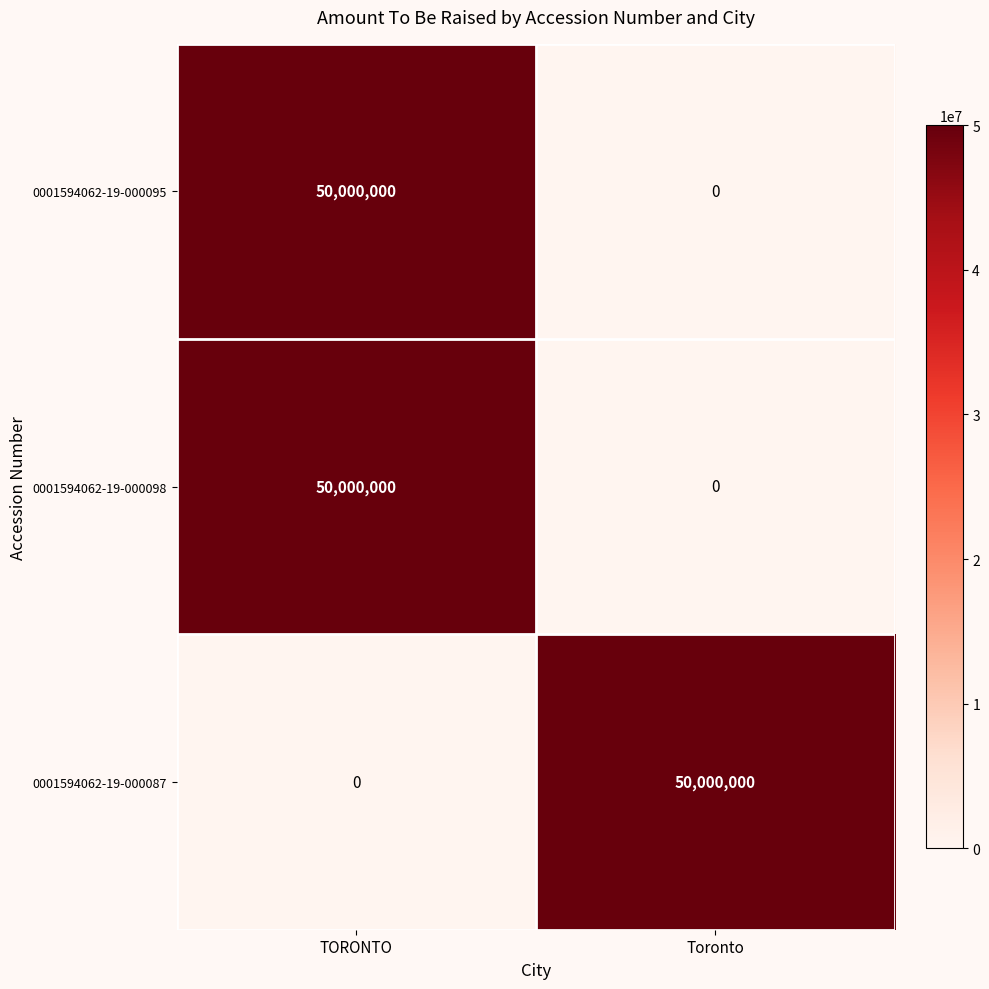

Reading left to right, extract all data points from this chart.

0001594062-19-000095: 50000000	0
0001594062-19-000098: 50000000	0
0001594062-19-000087: 0	50000000